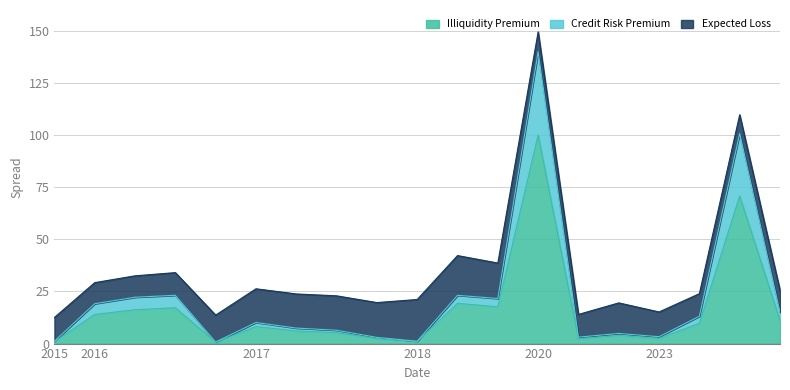

True or false: Illiquidity Premium has a value of 2.5 at 2023.

True